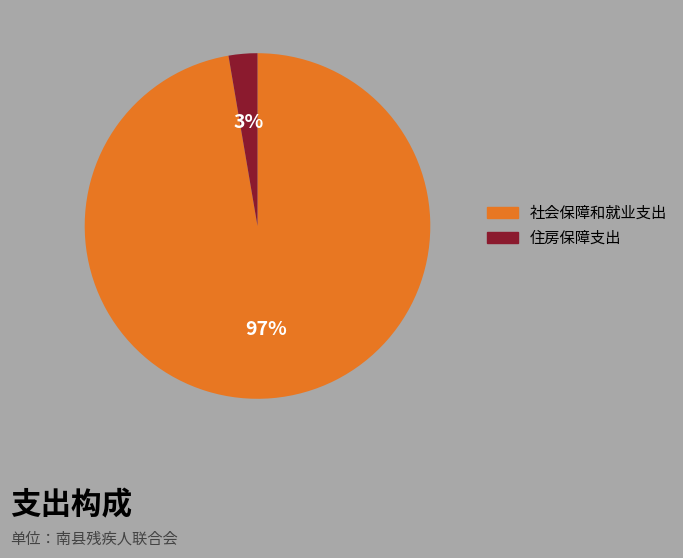

Which slice represents more than half of the pie?

社会保障和就业支出